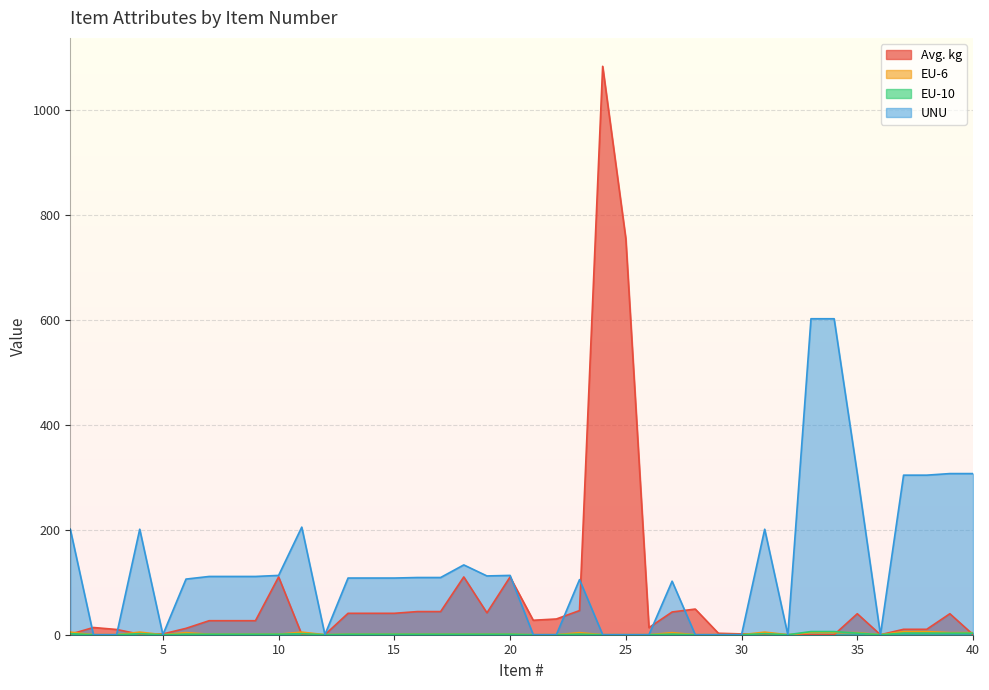

How many lines are shown in the chart?

4